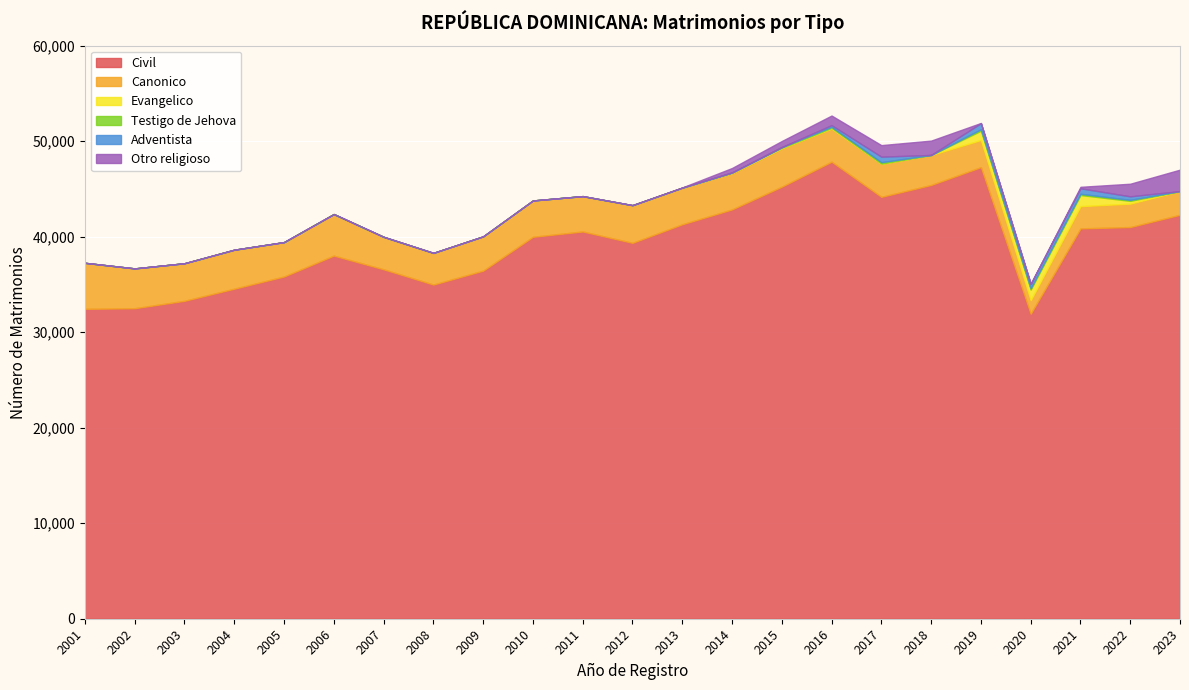

What is the difference between the second highest and second lowest values in the Adventista series?

578